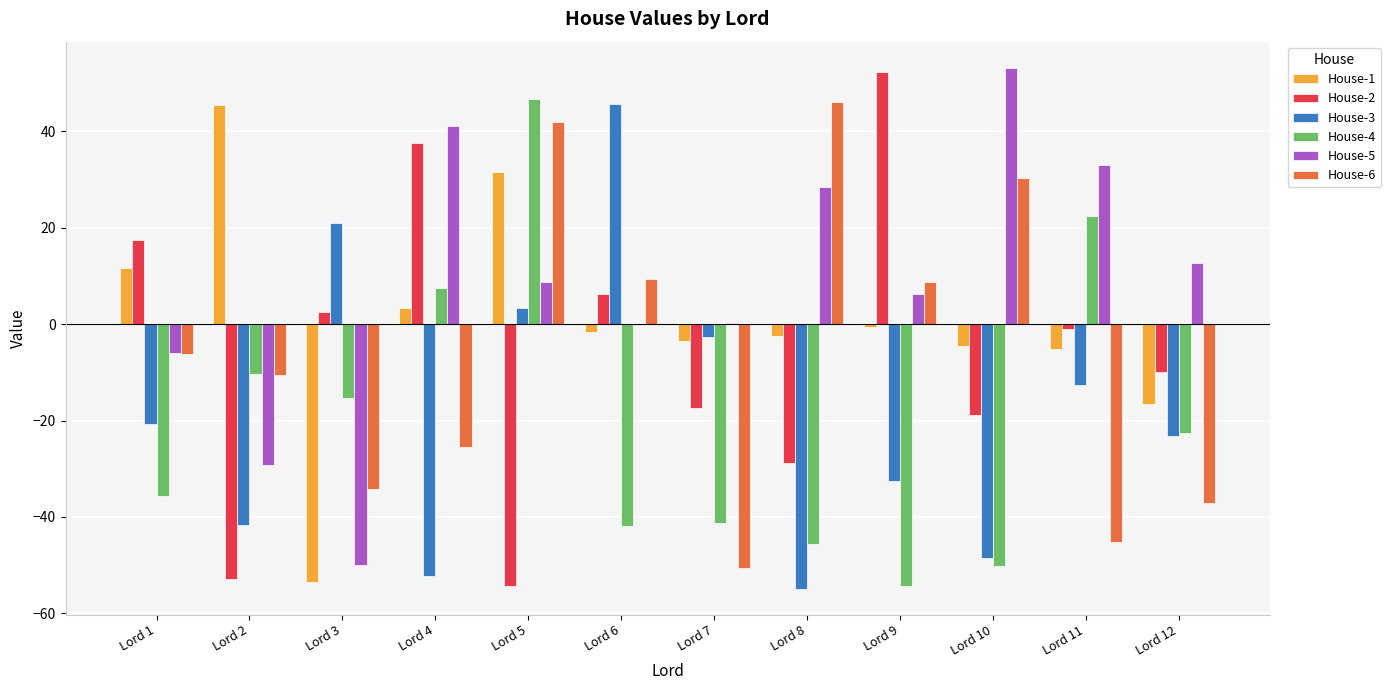

The value of House-4 at Lord 7 is -13.5. True or false?

False